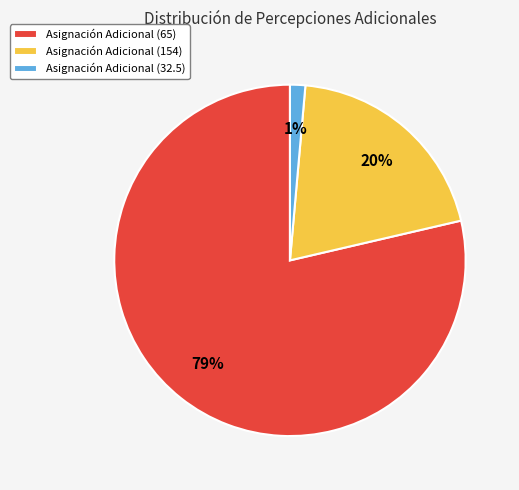

Is the sum of Asignación Adicional (65) and Asignación Adicional (32.5) greater than half?

Yes